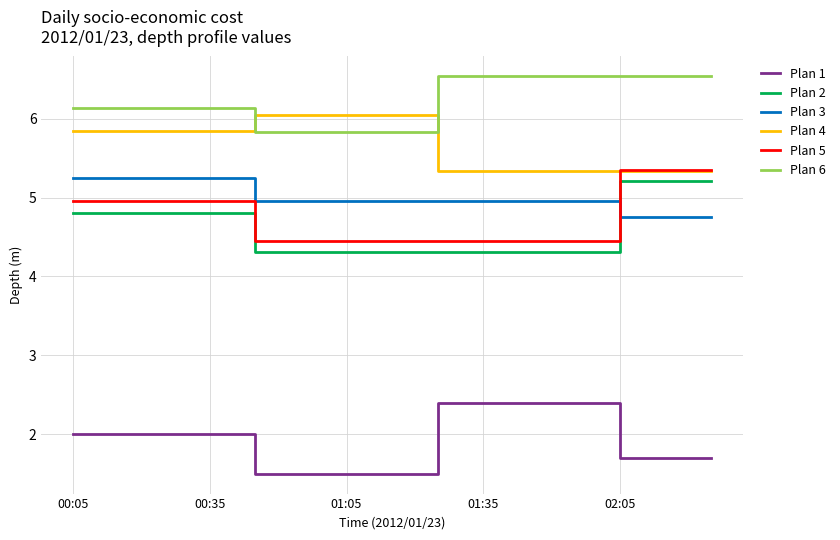

What is the smallest value displayed?

1.5